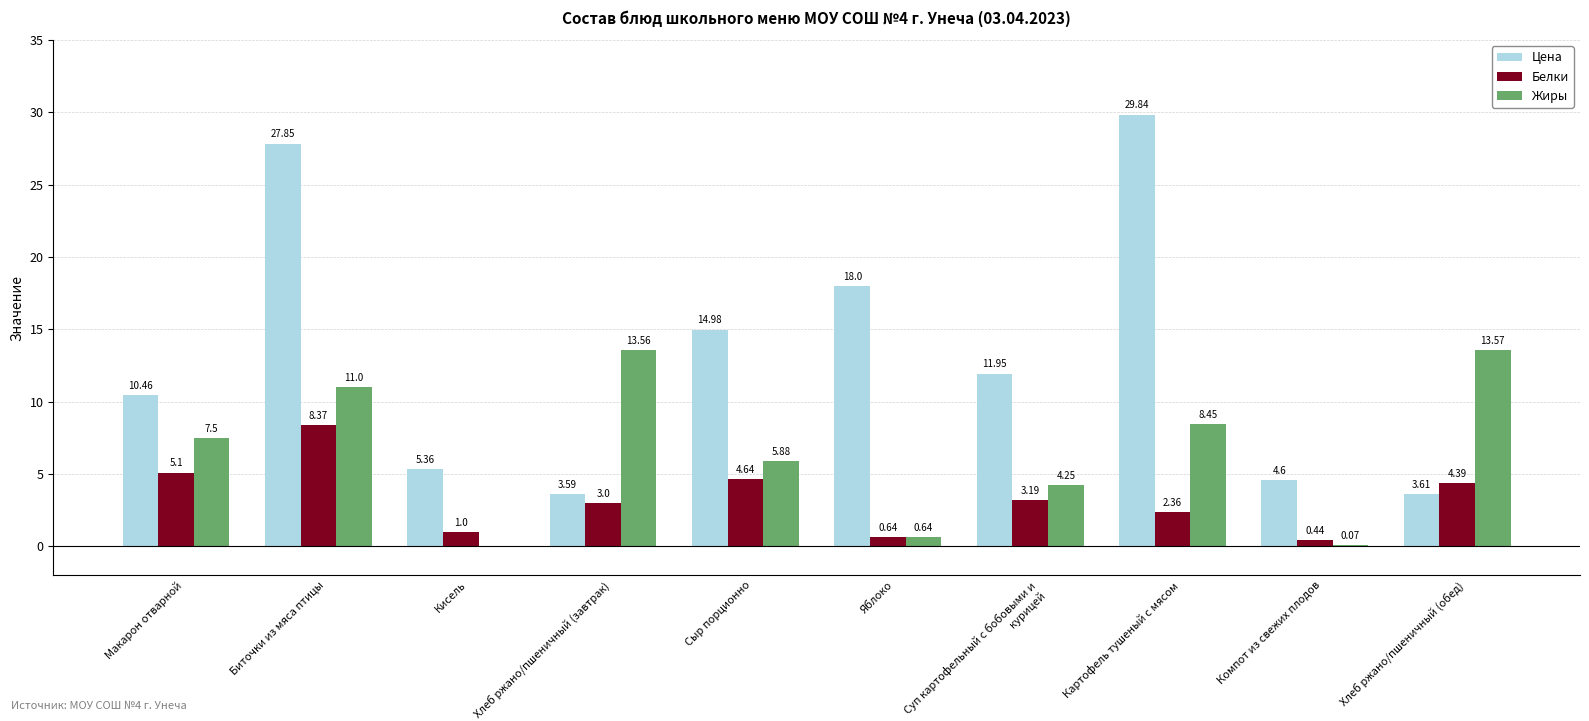

Between Компот из свежих плодов and Хлеб ржано/пшеничный (обед), which series saw the biggest shift?

Жиры